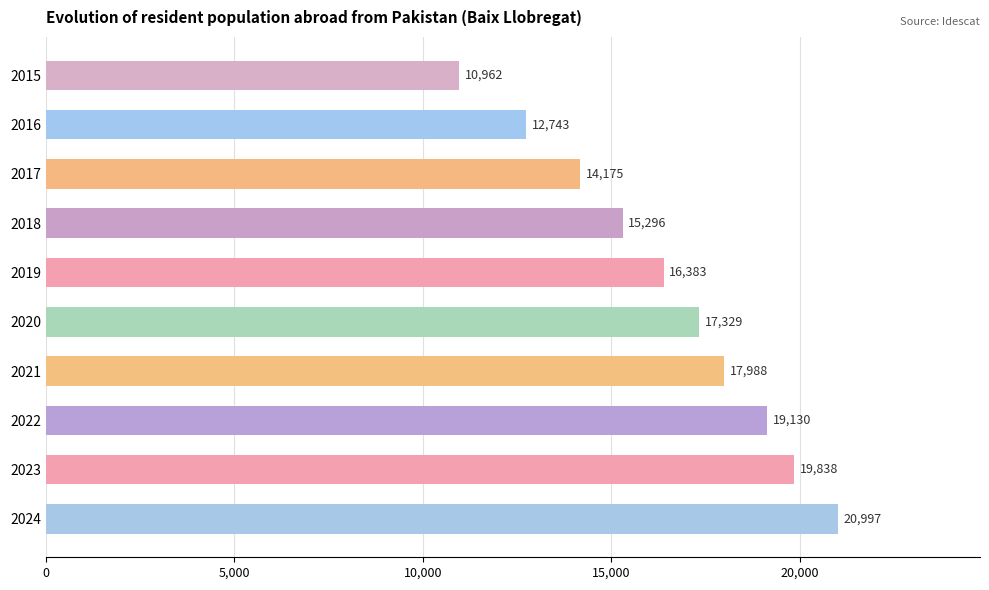

Does the chart contain stacked bars?

No